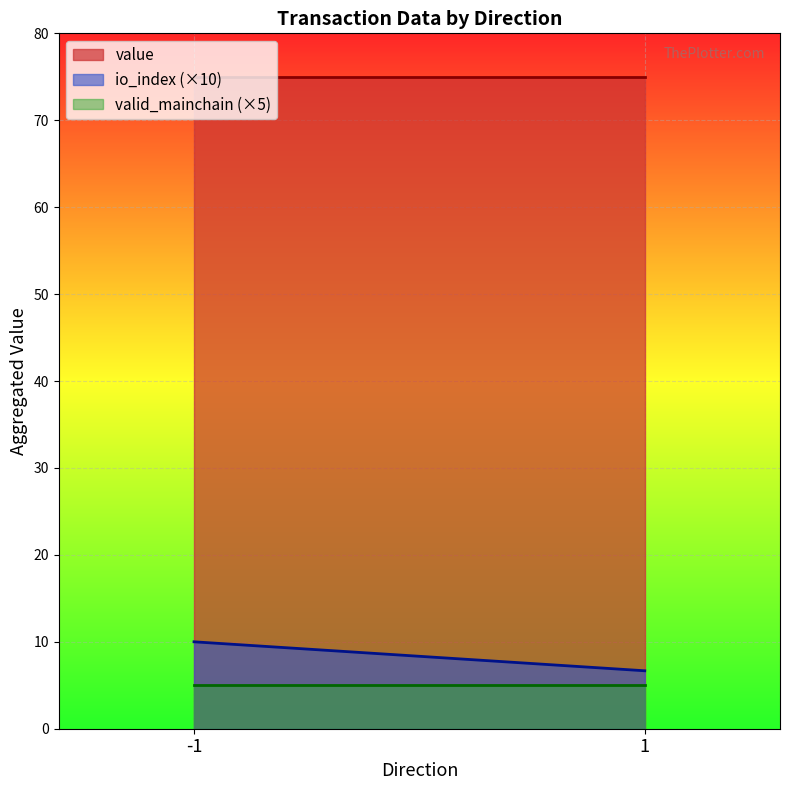

True or false: io_index and value intersect in this chart.

False